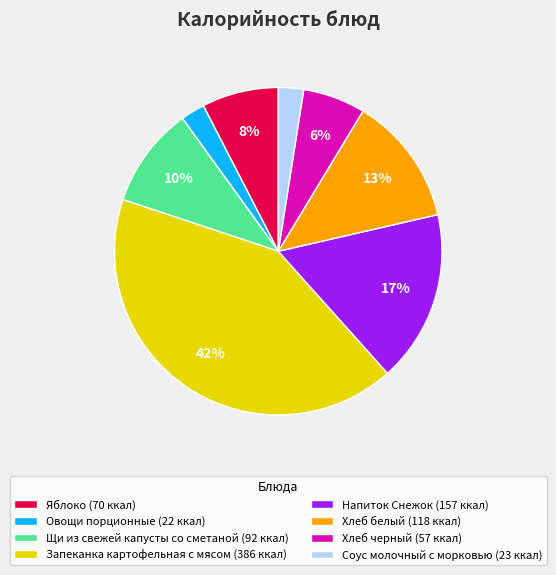

To the nearest percent, what portion does Щи из свежей капусты со сметаной represent?

10%